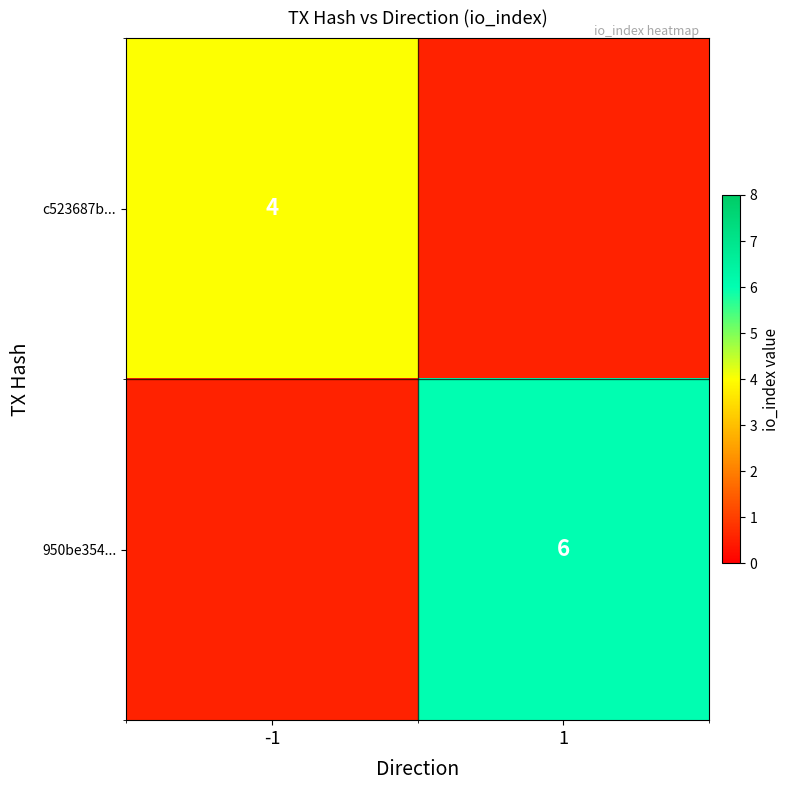

Is the value of c523687b... at -1 greater than the value of 950be354... at 1?

No